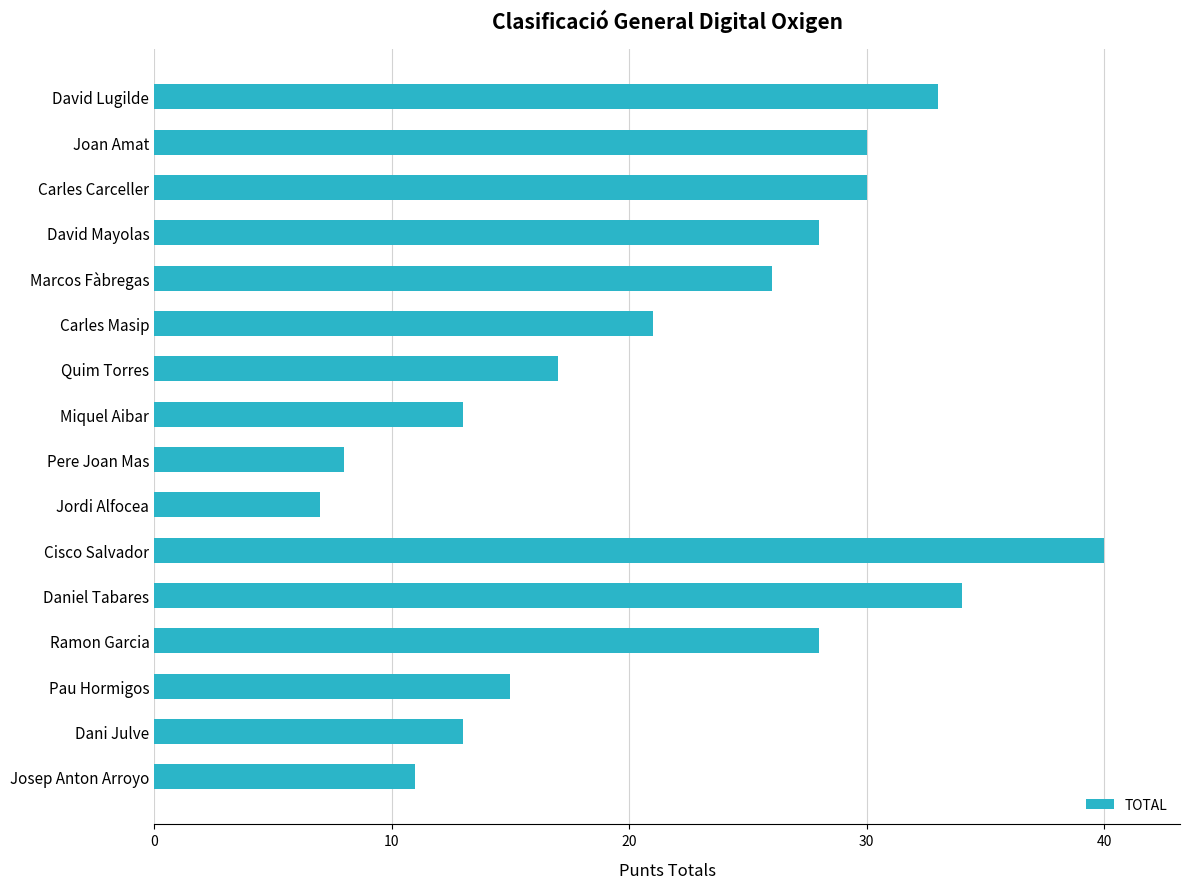

At which label is the value closest to 23?

Carles Masip